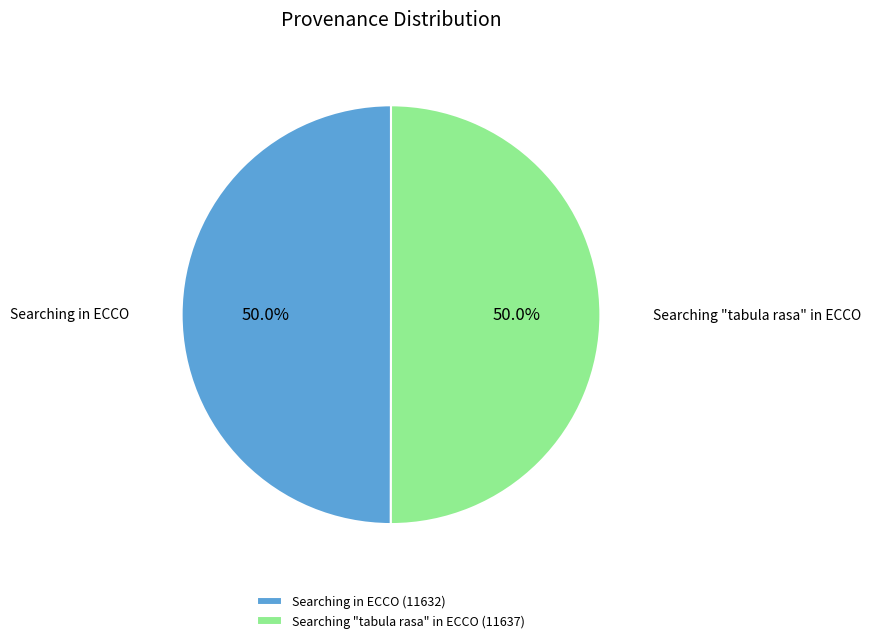

Combined, do Searching "tabula rasa" in ECCO and Searching in ECCO account for over 50%?

Yes